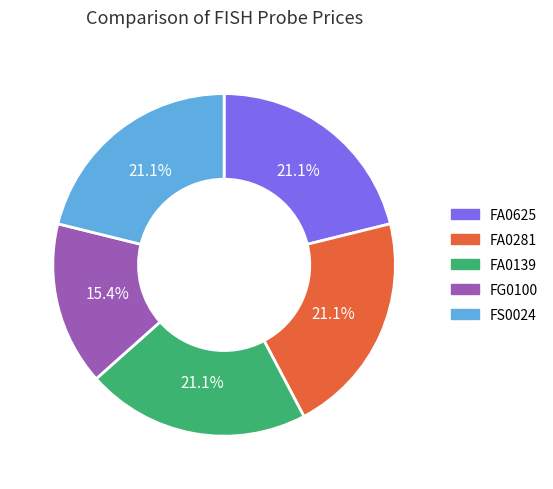

Is it true that FA0625 is 21% of the pie?

True